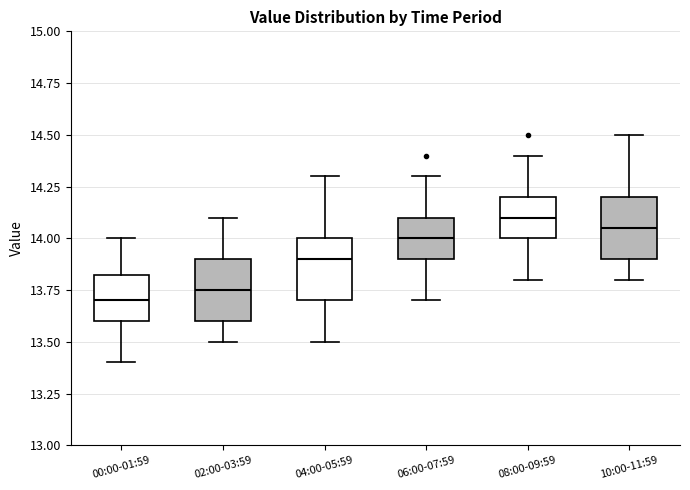

Which box has the lowest median line?

00:00-01:59